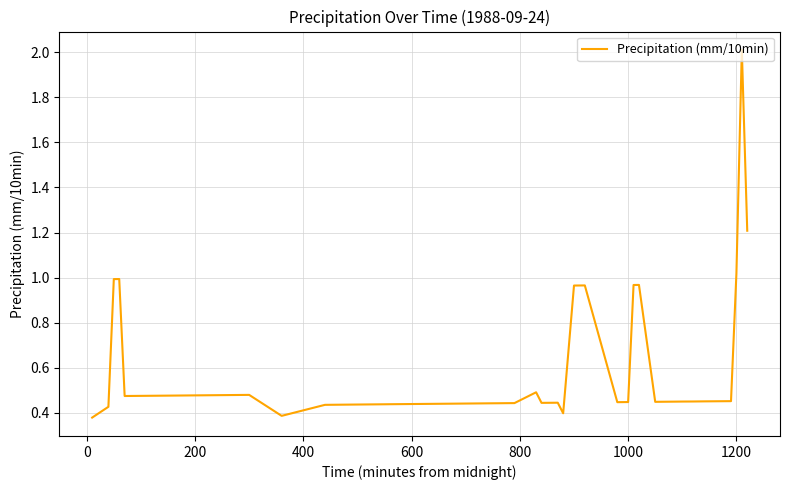

What is the sum of all values?

24.3